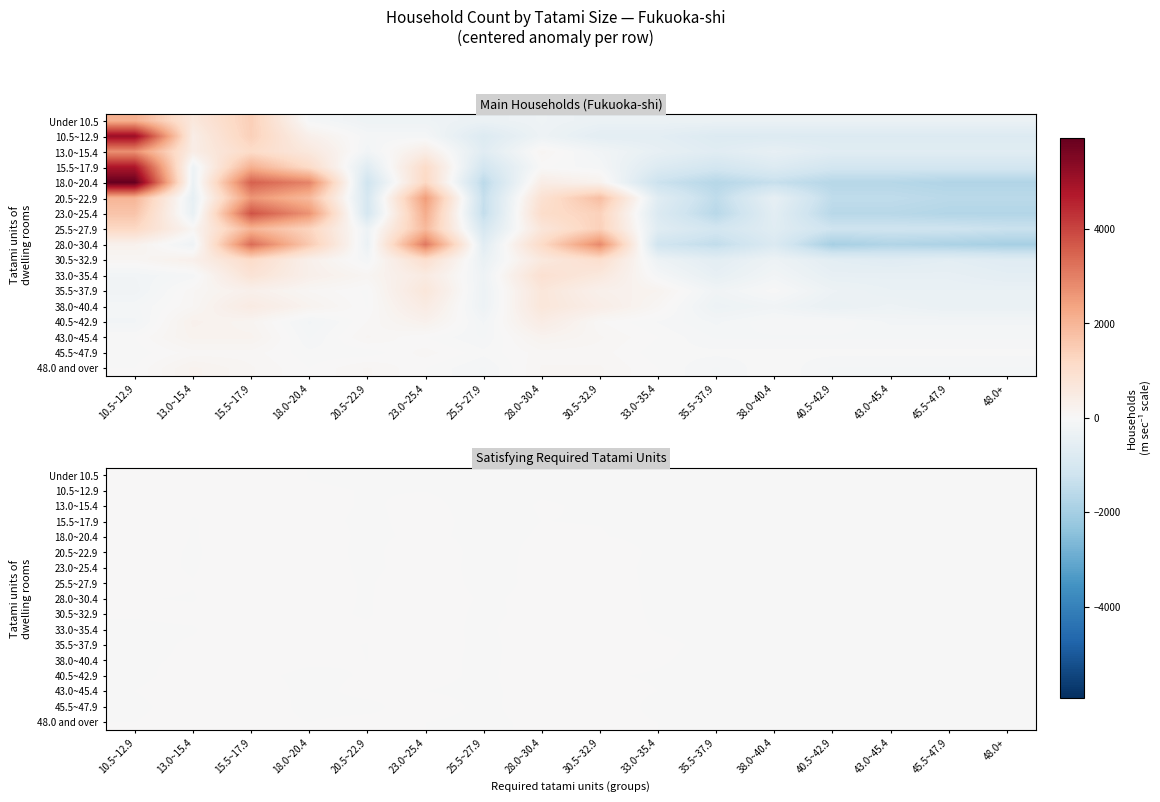

What is the difference between the highest and lowest values at 20.5~22.9?

0.6